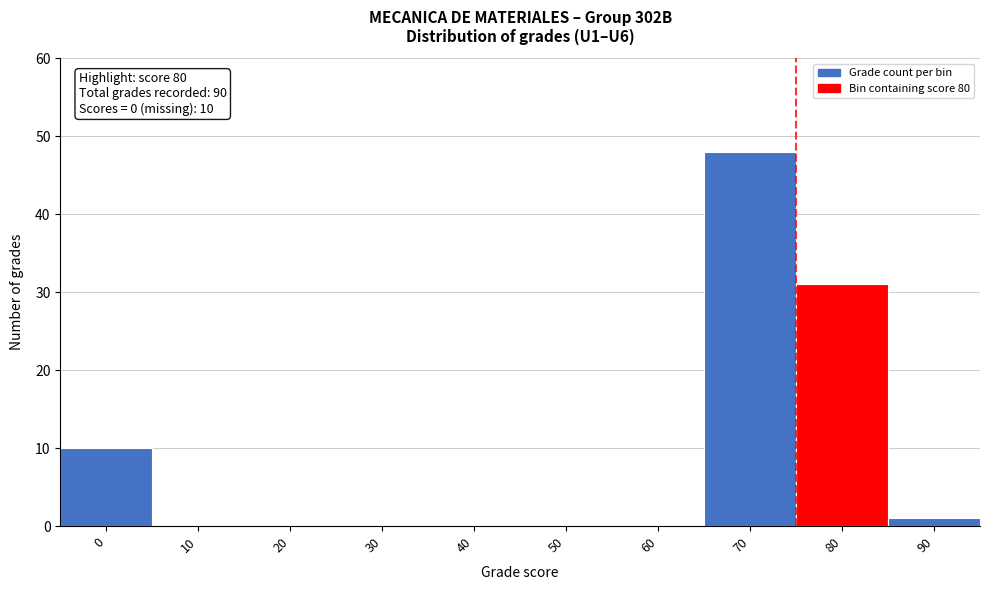

Reading left to right, transcribe all the data shown in this chart.

0=10	10=0	20=0	30=0	40=0	50=0	60=0	70=48	80=31	90=1